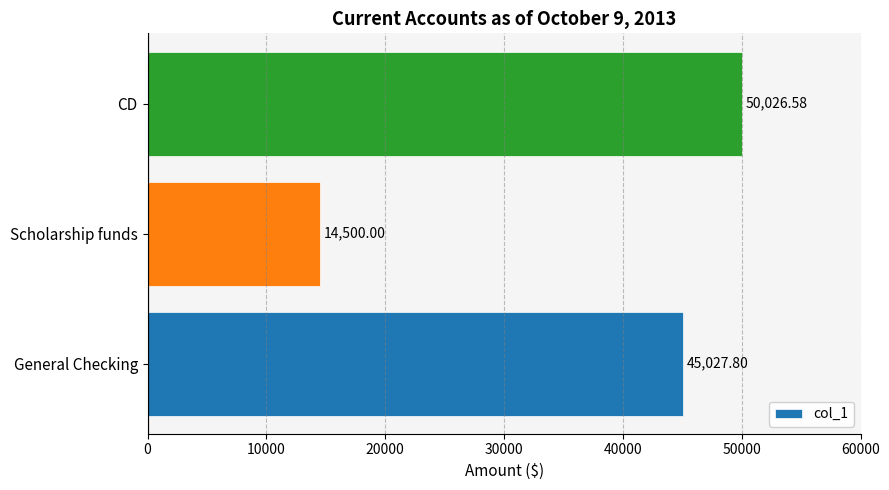

What is the difference between the values at General Checking and CD?

4998.8